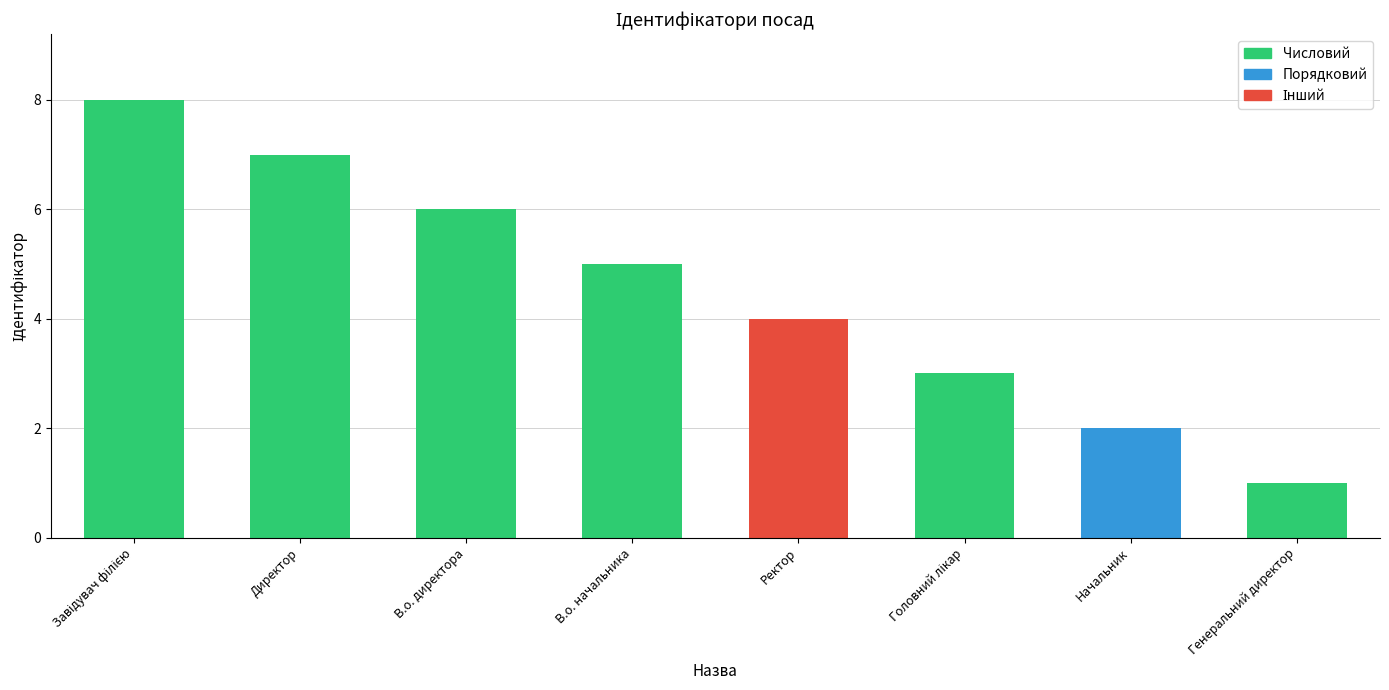

Between Генеральний директор and Ректор, which is larger?

Ректор